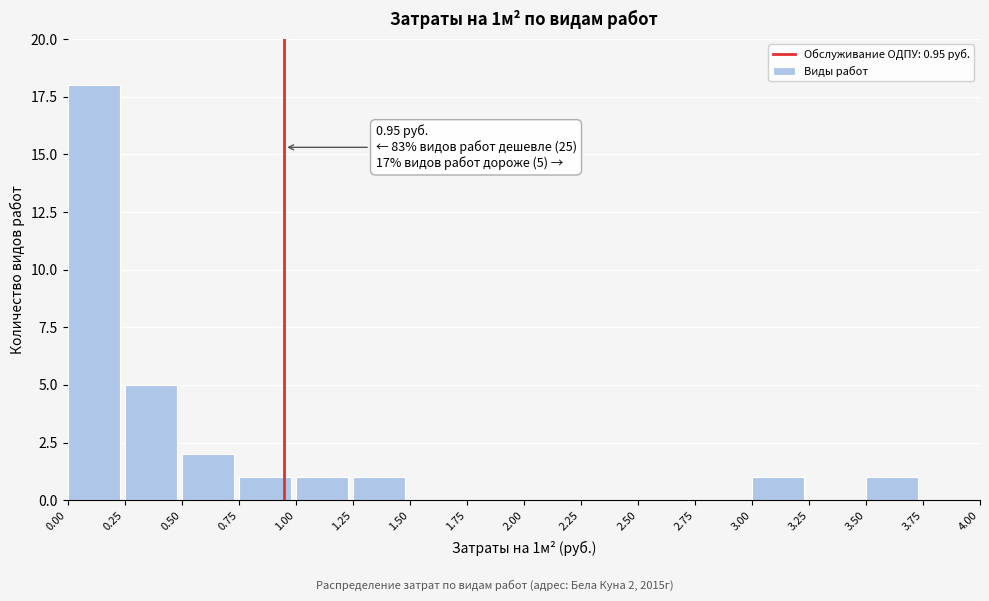

Which range on the x-axis has the tallest bar?

0.00 to 0.25